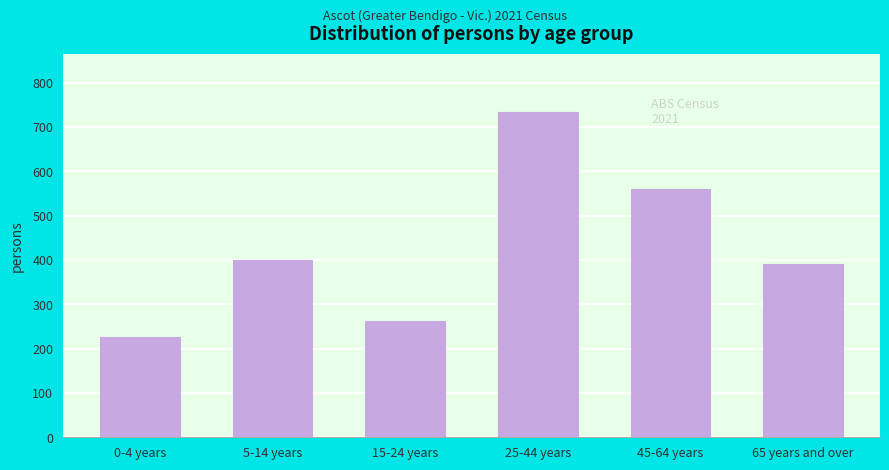

Reading left to right, transcribe all the data shown in this chart.

226	401	263	733	559	390